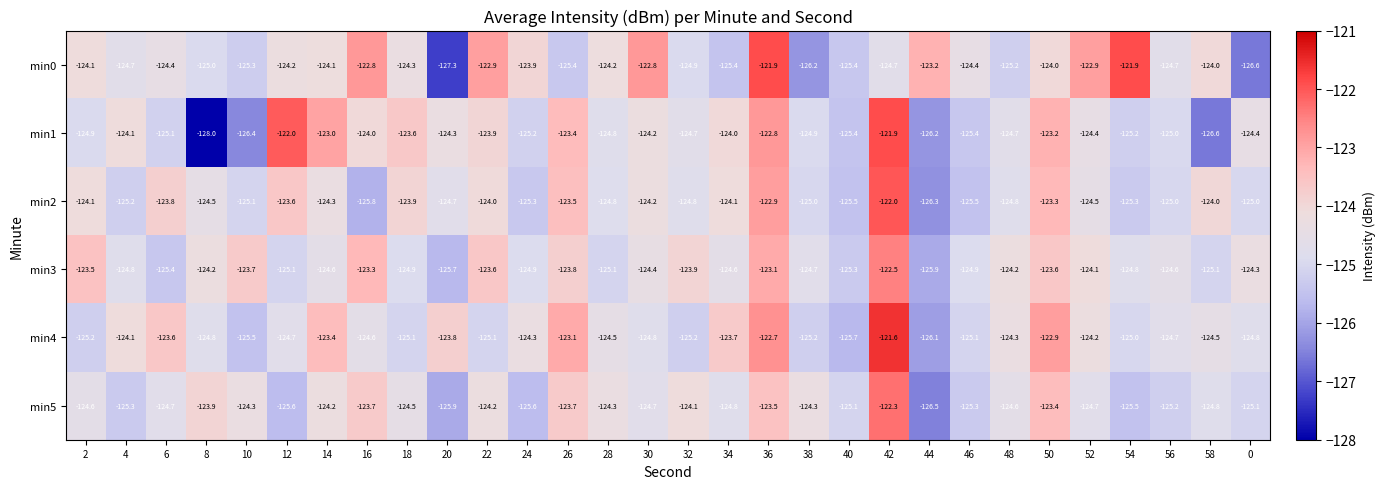

The min4 series shows -125.1 at 22. True or false?

True